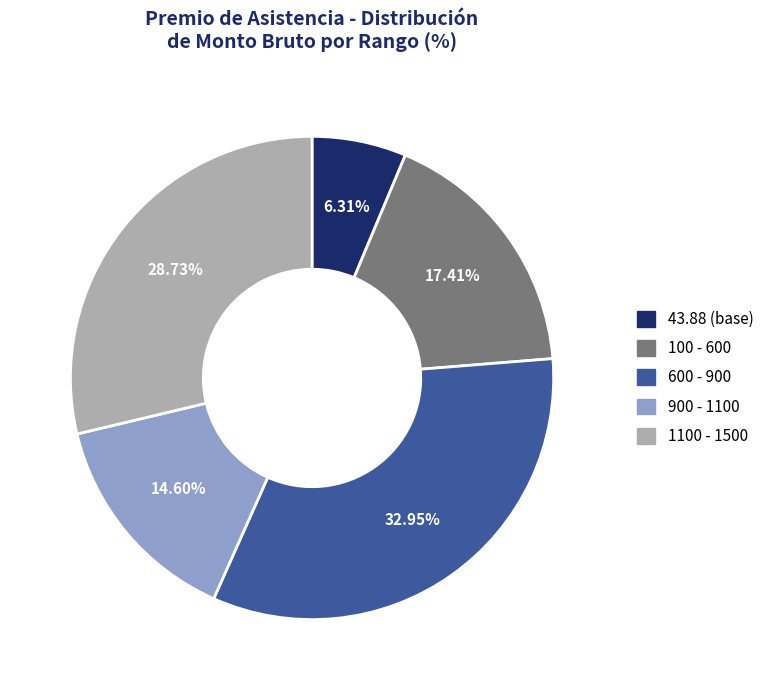

Does any single category account for the majority?

No